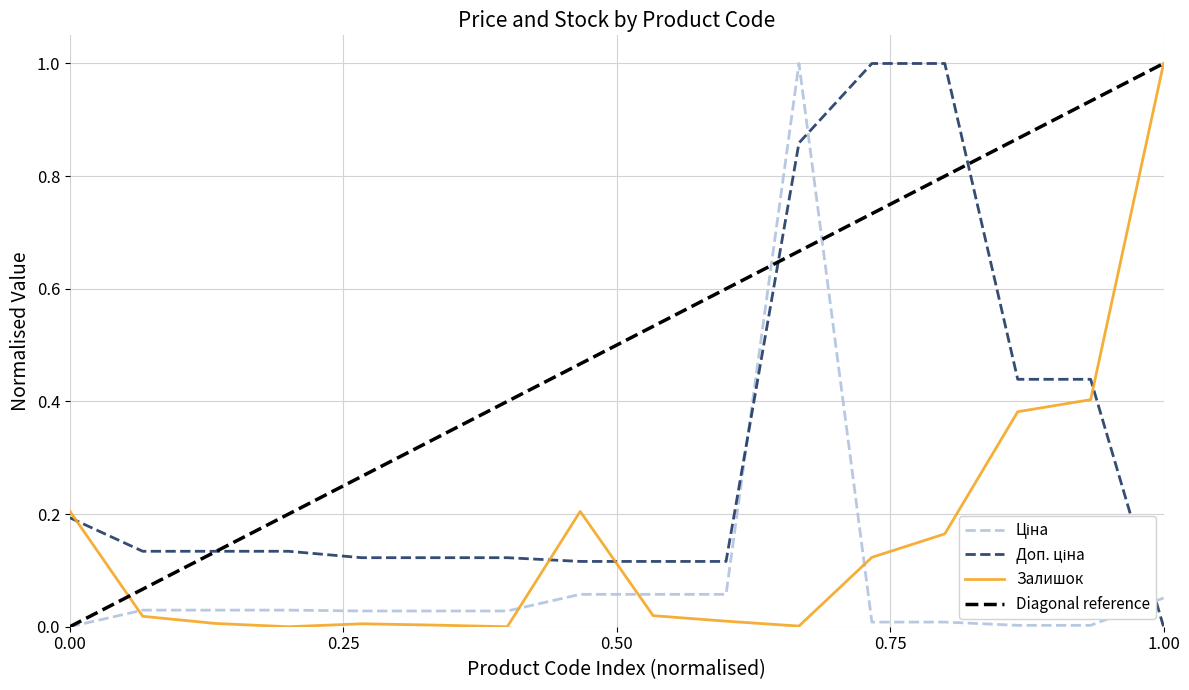

The Ціна series shows 0.0 at 239732195. True or false?

False